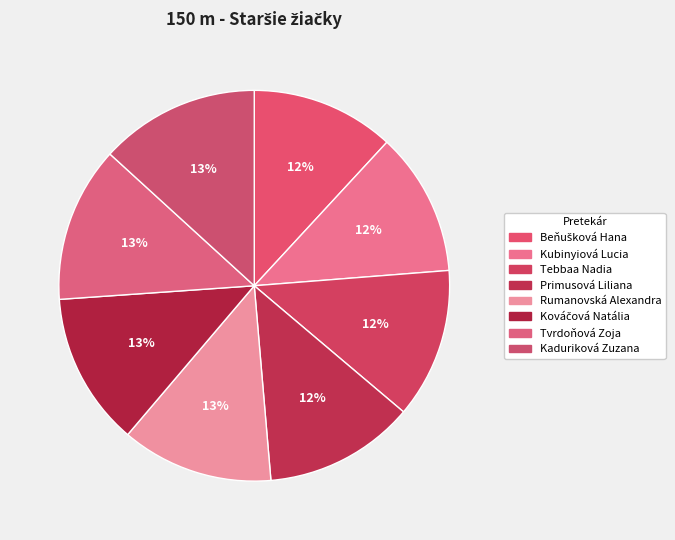

Rank the categories by value from lowest to highest.

Beňušková Hana, Kubinyiová Lucia, Tebbaa Nadia, Primusová Liliana, Rumanovská Alexandra, Kováčová Natália, Tvrdoňová Zoja, Kaduriková Zuzana